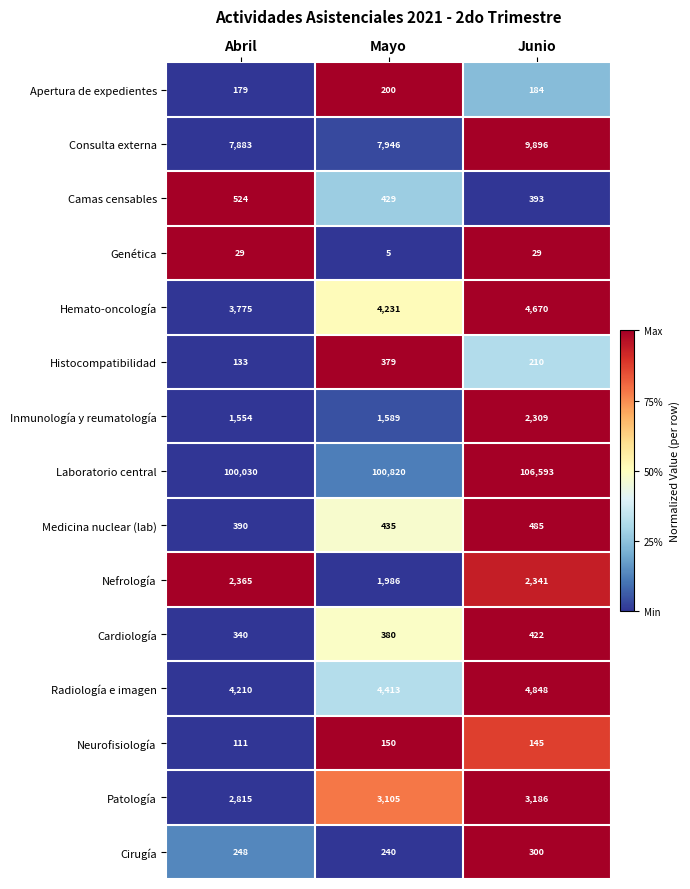

How many Laboratorio central values are between 100030 and 106593?

3